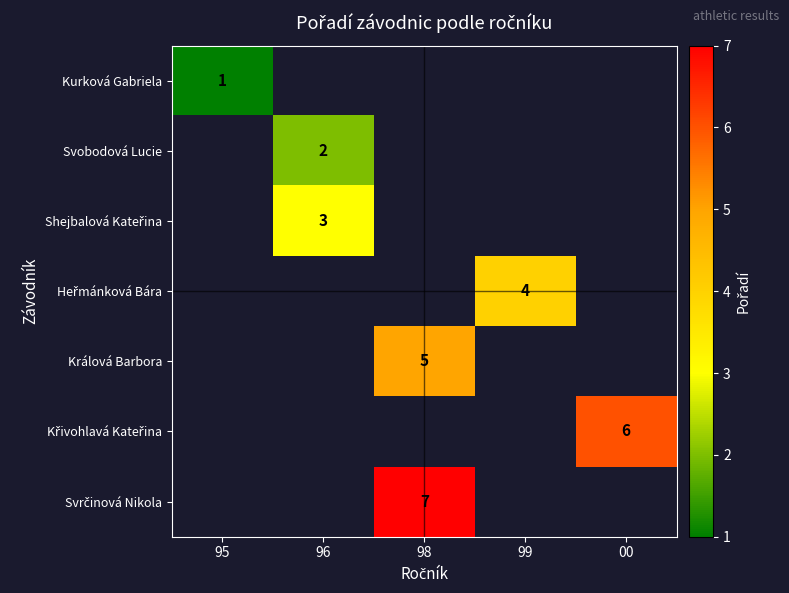

Rank the series by their average value, from lowest to highest.

Kurková Gabriela, Svobodová Lucie, Shejbalová Kateřina, Heřmánková Bára, Králová Barbora, Křivohlavá Kateřina, Svrčinová Nikola